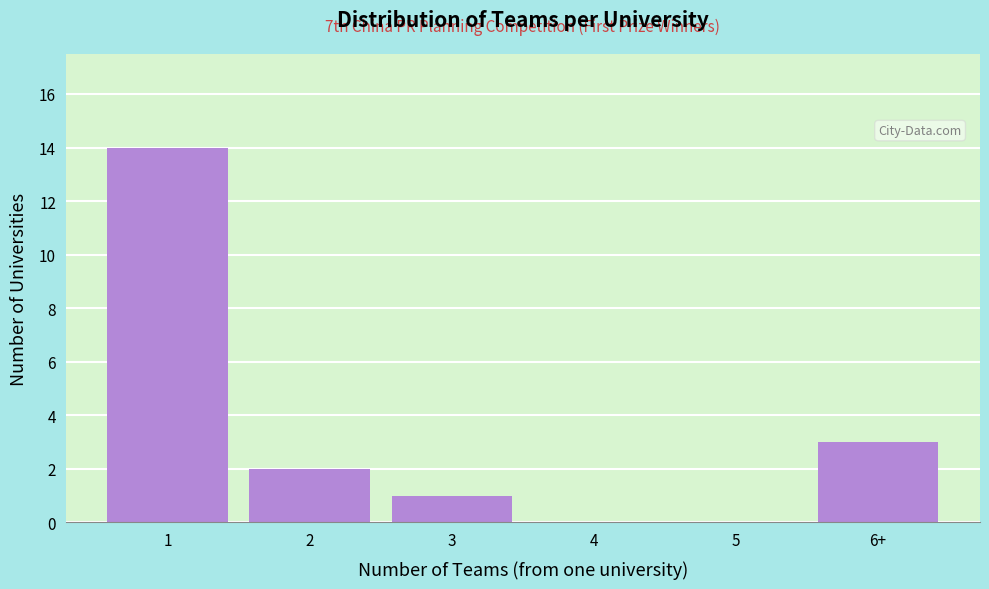

Reading left to right, transcribe all the data shown in this chart.

1=14	2=2	3=1	4=0	5=0	6+=3